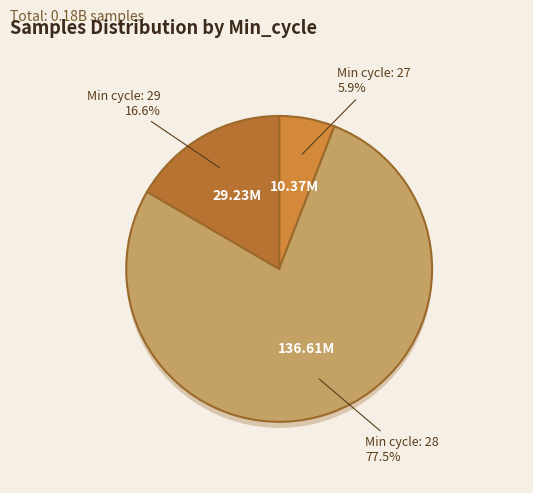

True or false: 28 accounts for 3% of the total.

True